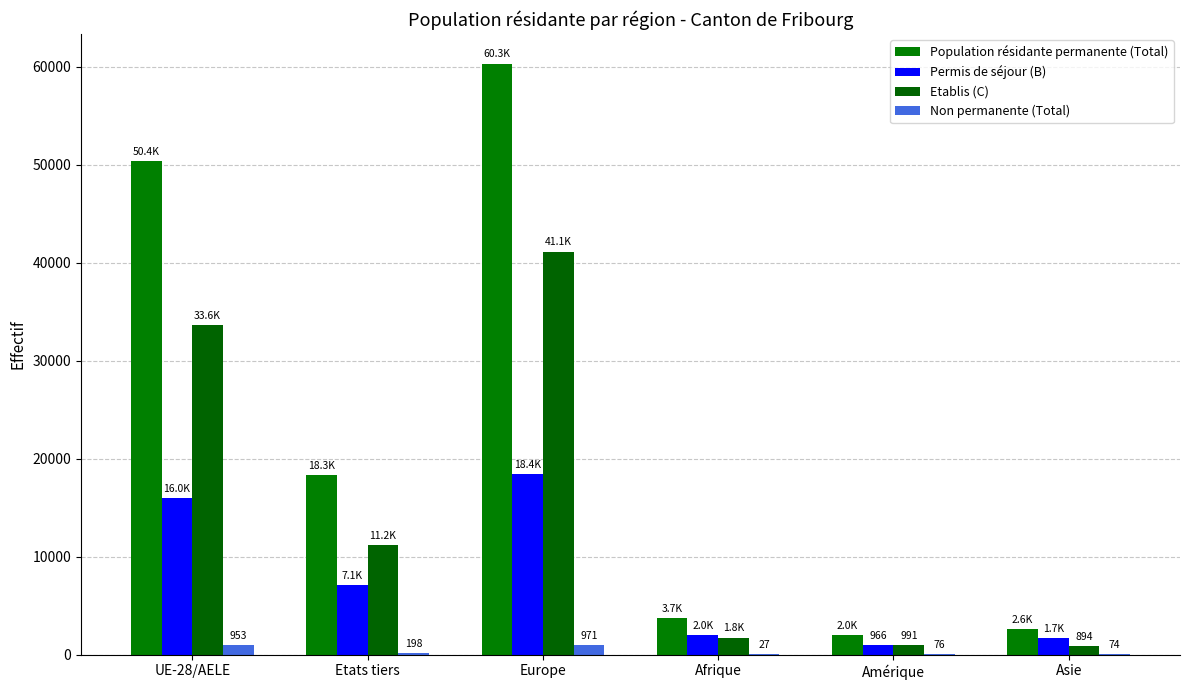

What is the sum of the Non permanente (Total) values at Asie and Amérique?

150